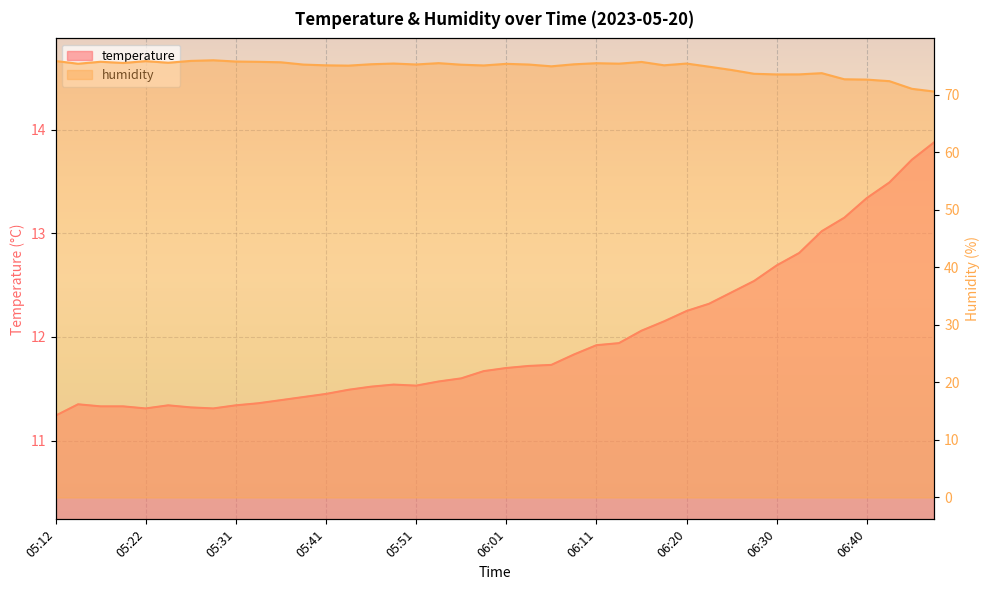

What is the difference between the second highest and minimum values in the humidity series?

5.3